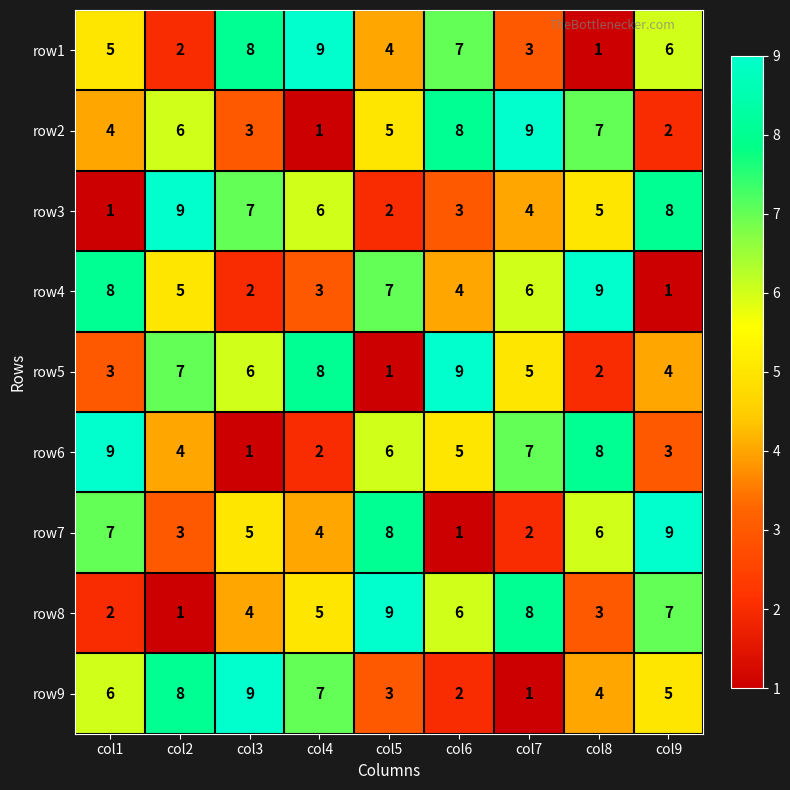

Is it true that row1 equals 8 at col3?

True